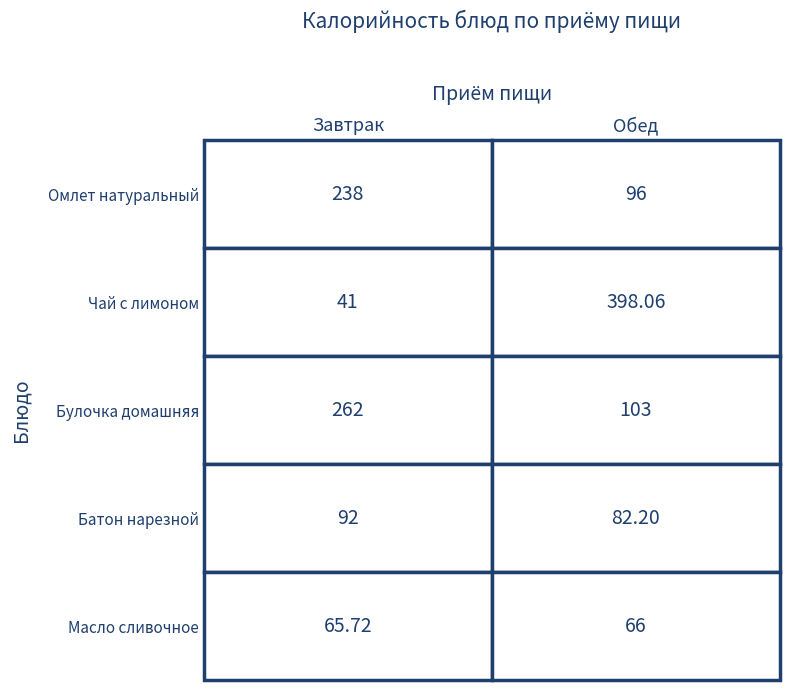

At how many categories does at least one series exceed 392?

1